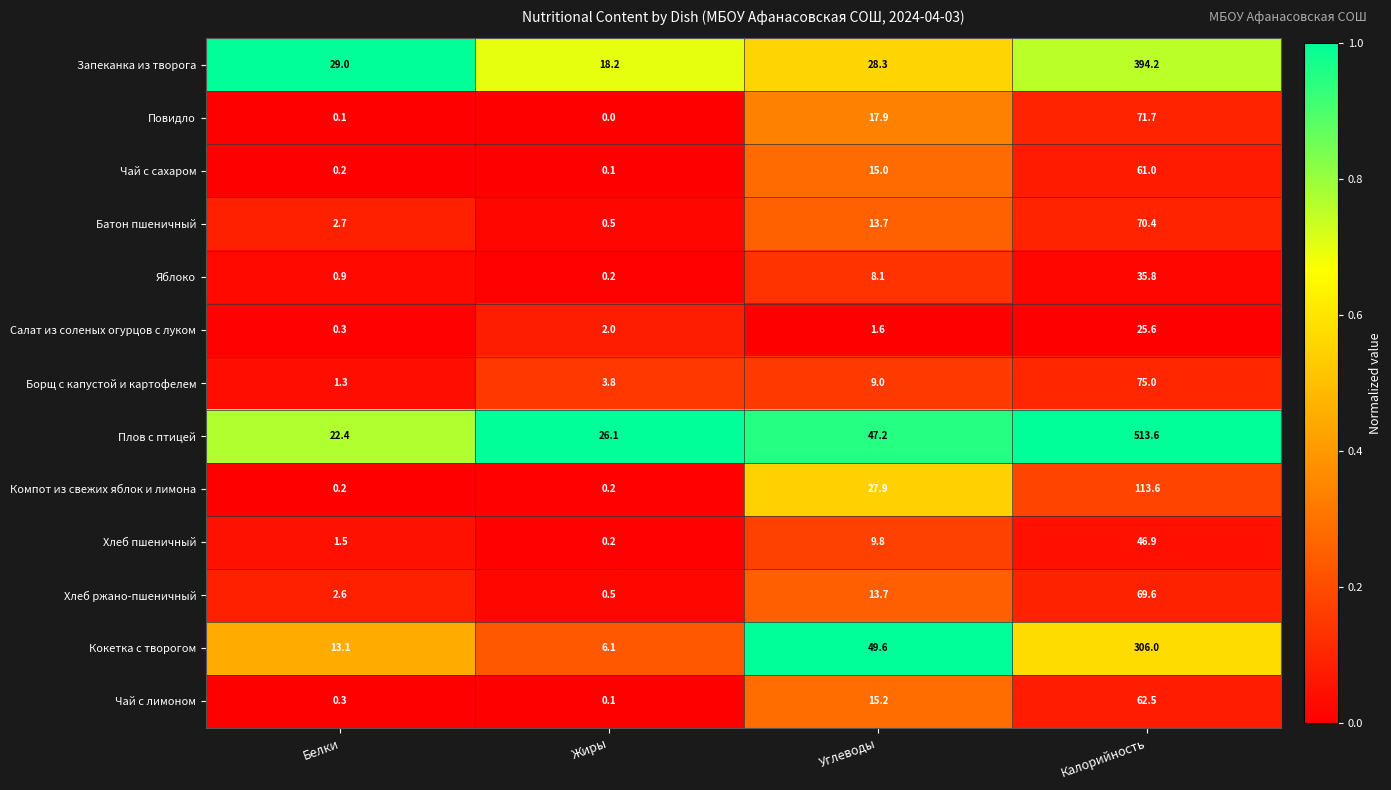

Which series has the widest spread of values?

Плов с птицей